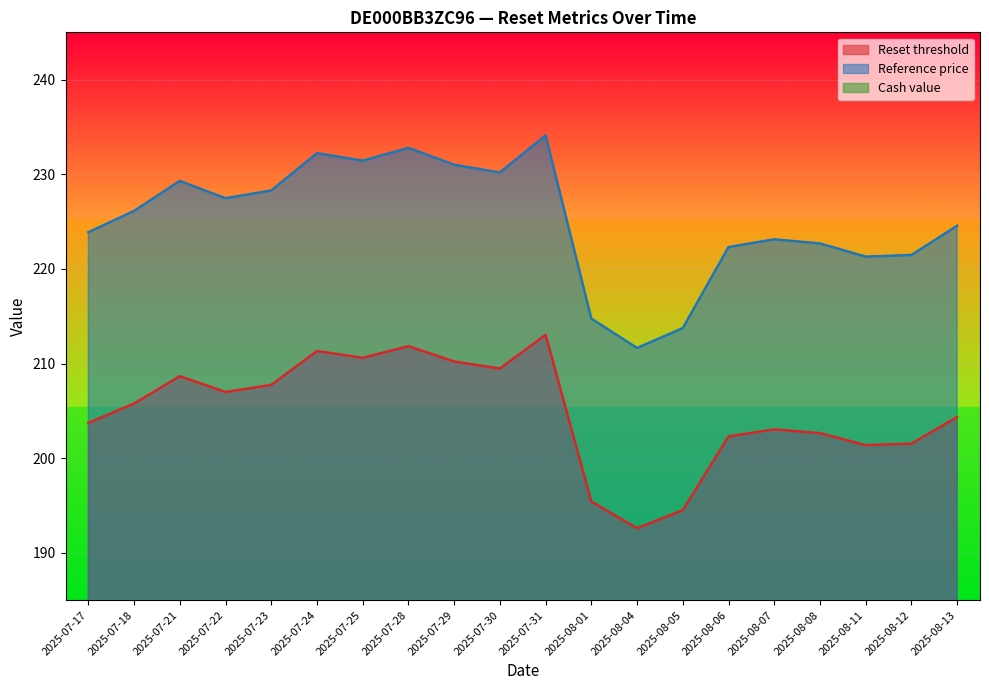

What is the sum of the Reset threshold values at 2025-07-17 and 2025-07-23?

411.5